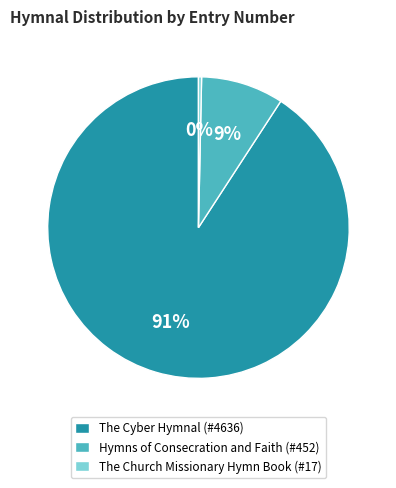

How many slices are in this pie chart?

3